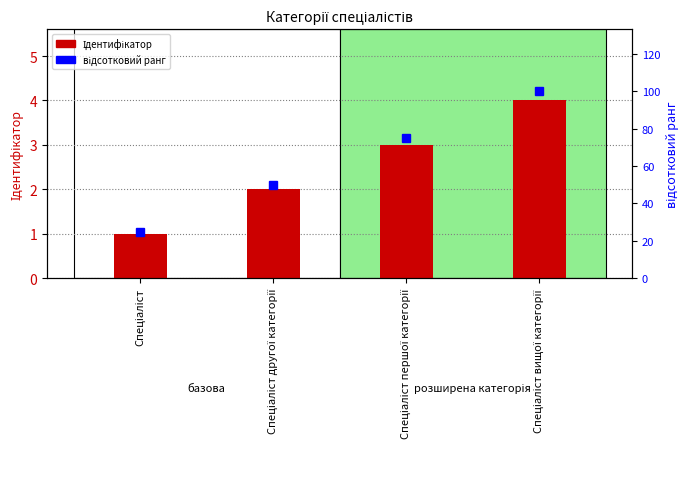

How many data points in Ідентифікатор are less than 3?

2